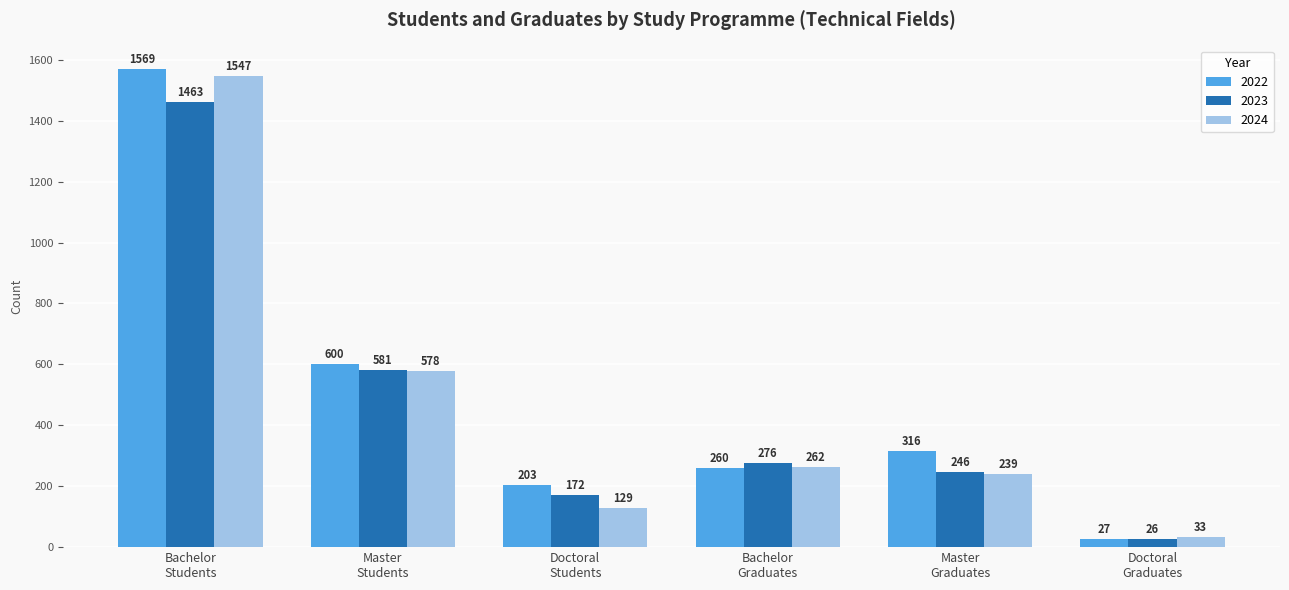

How many categories are shown in the chart?

6